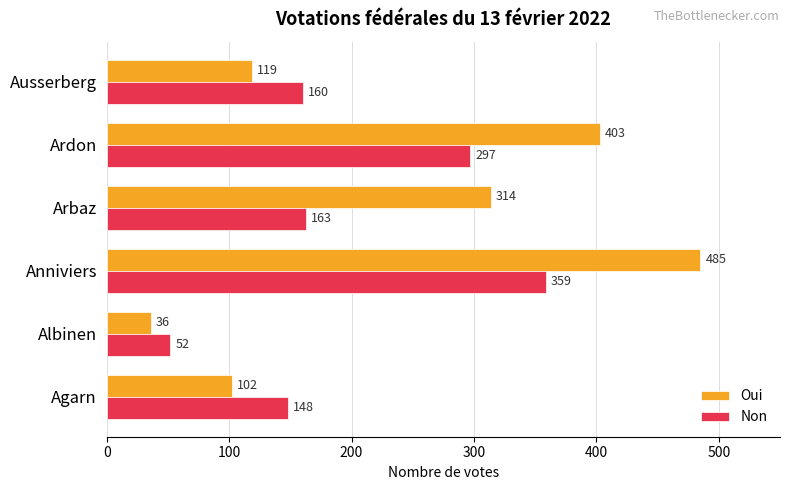

What is the difference between the second highest and second lowest values in the Non series?

149